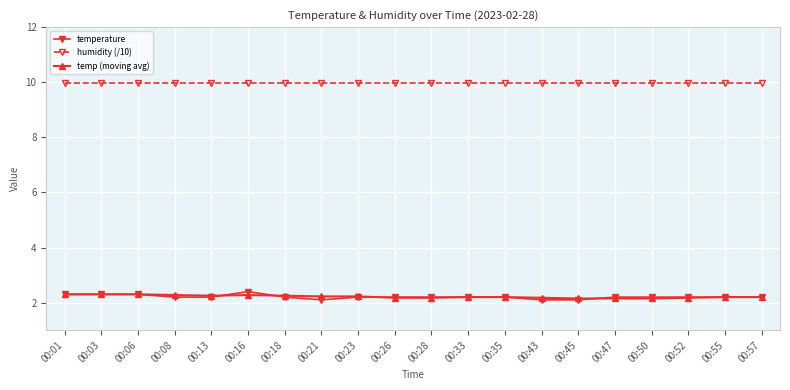

Count the number of categories in the chart.

20